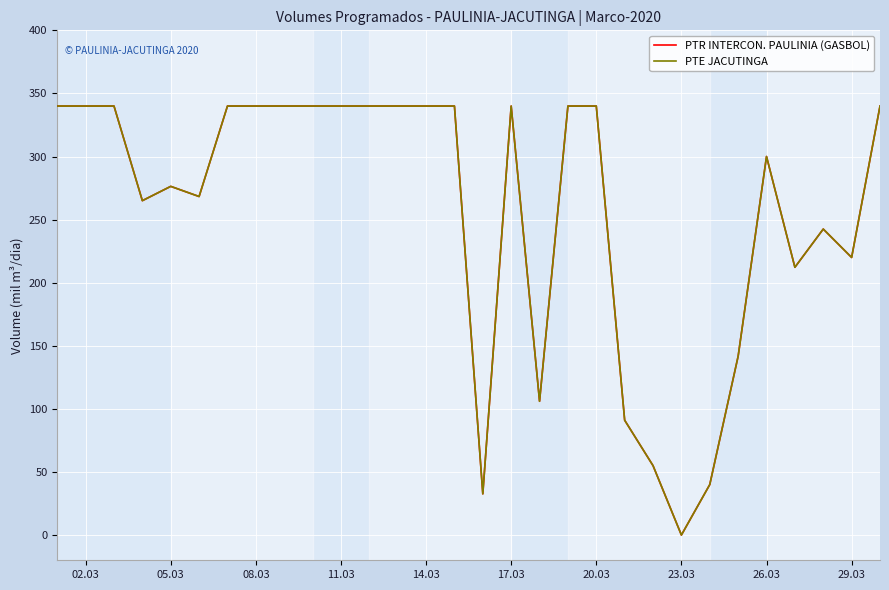

Does the chart display data point markers on the line(s)?

No